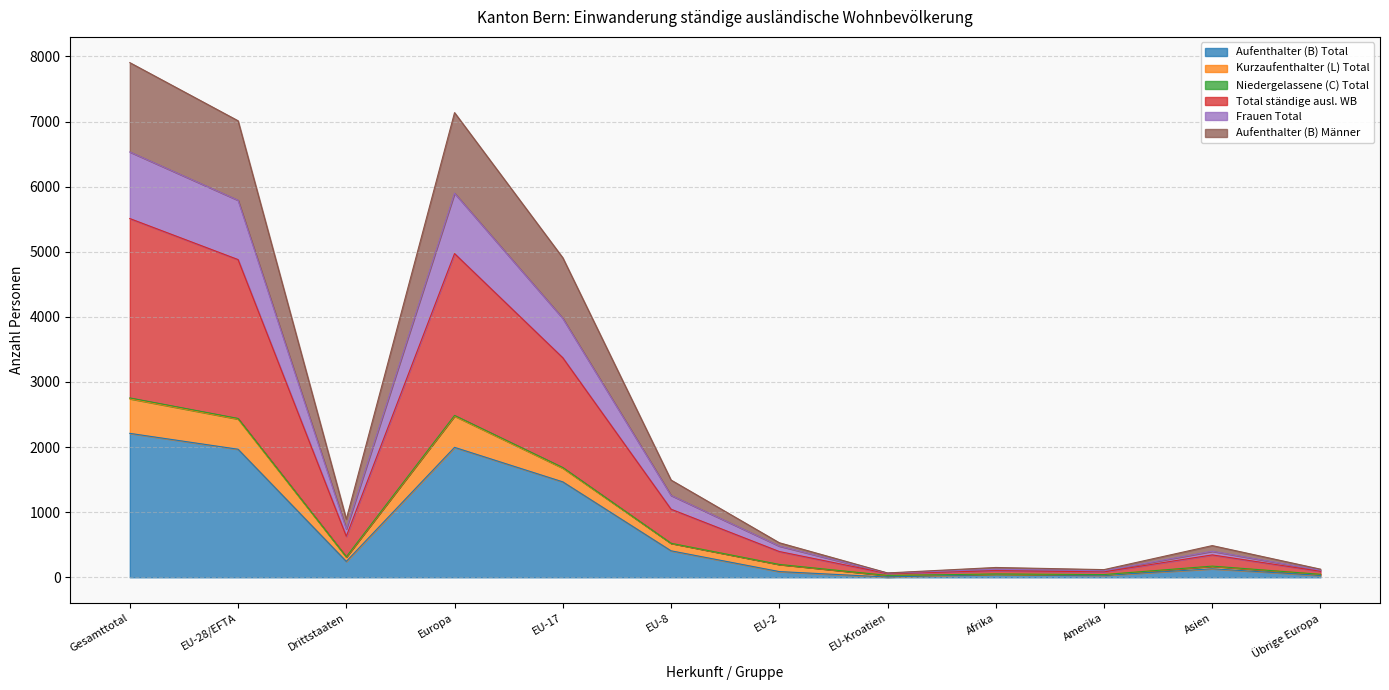

Which category has the highest value in the Aufenthalter (B) Total series?

Gesamttotal